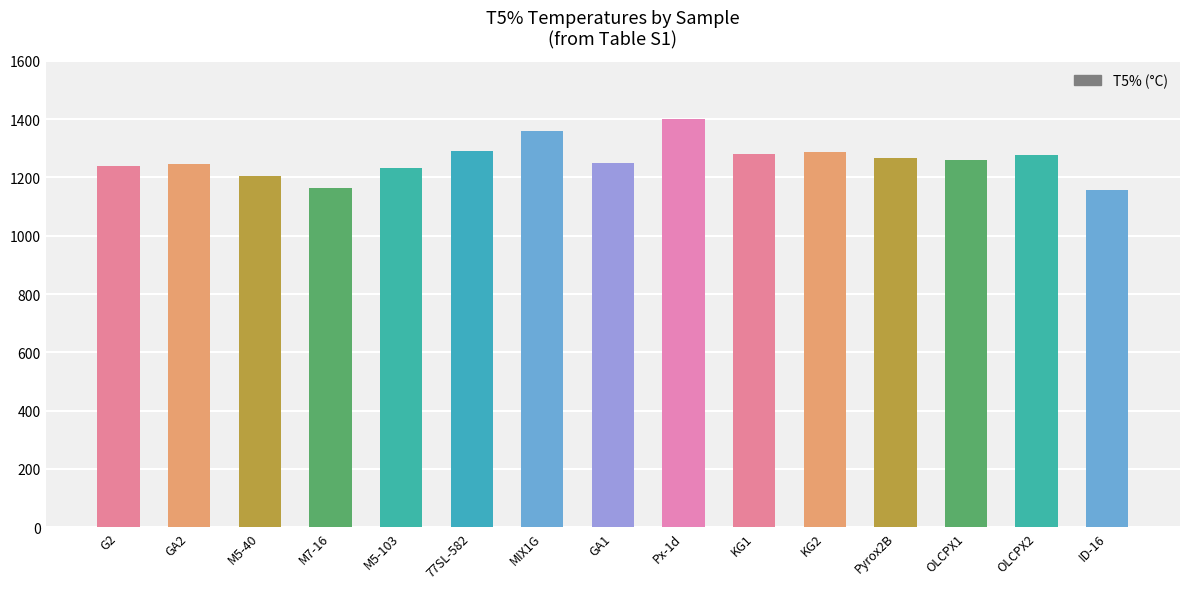

At which label does the data first exceed 1260?

77SL-582